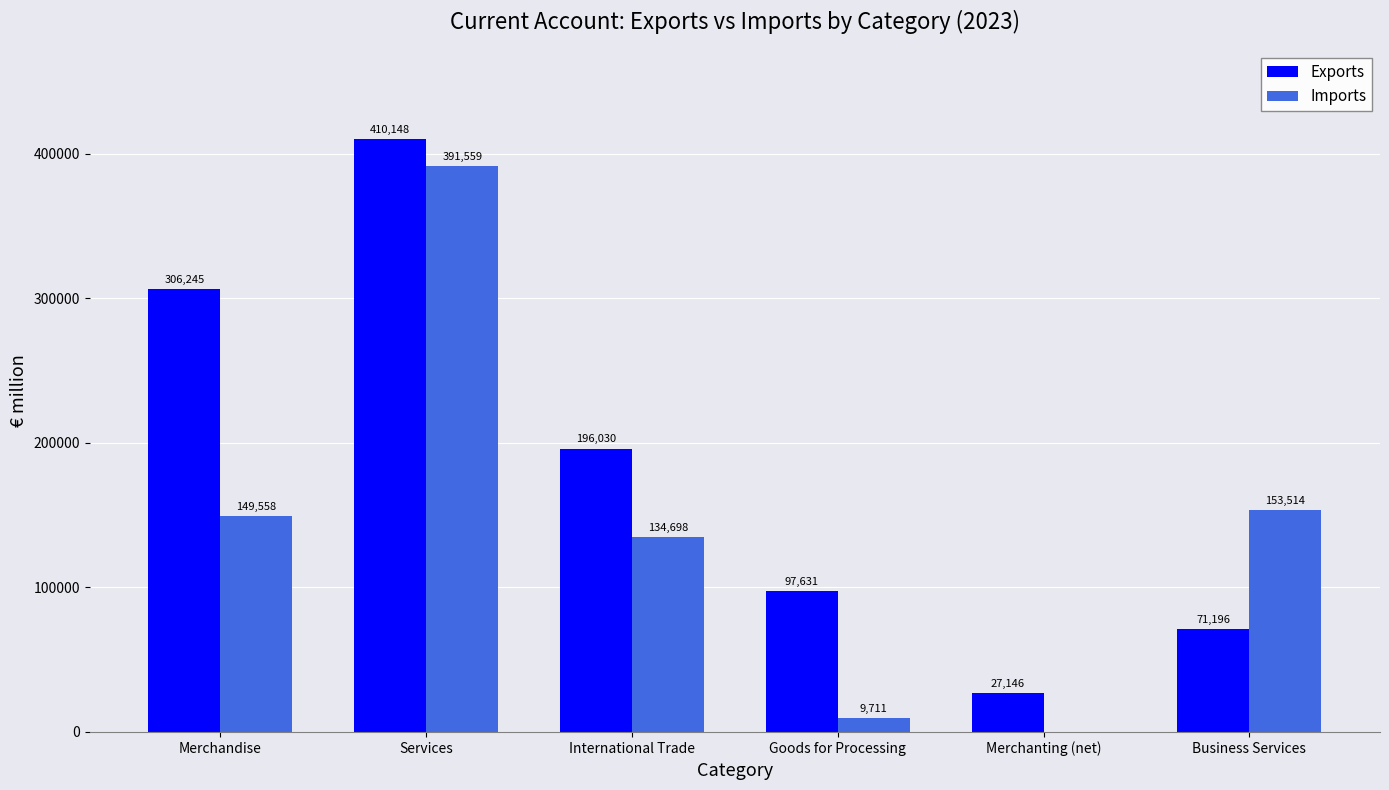

Which category has the highest value in the Imports series?

Services